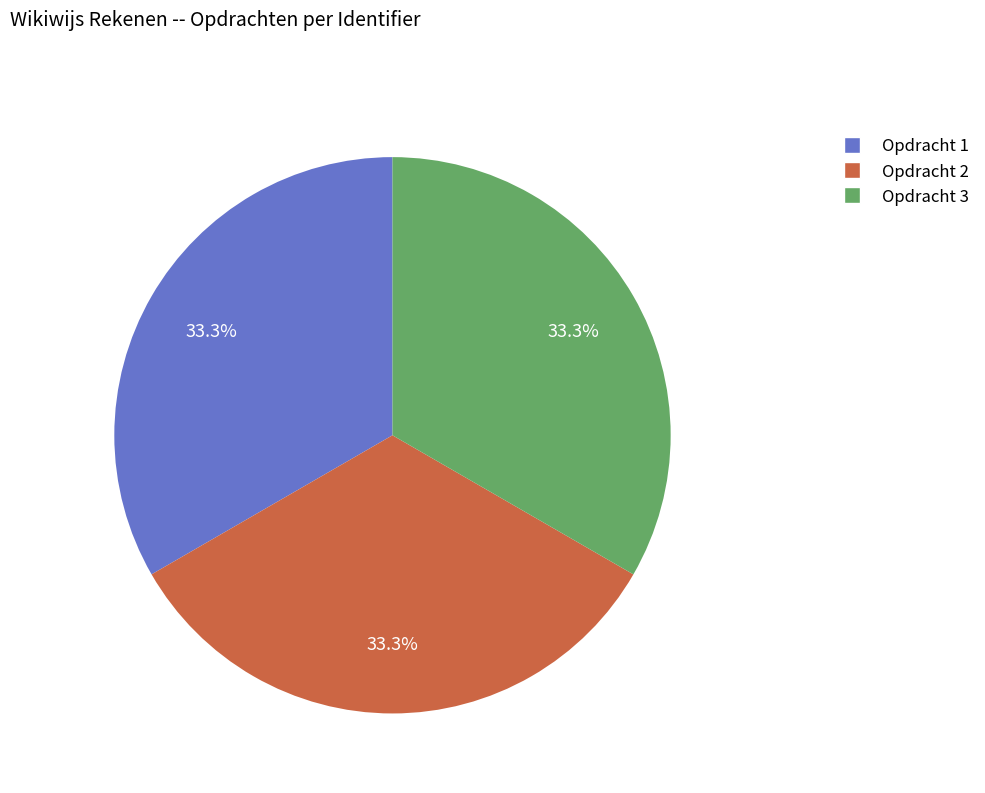

To the nearest percent, what percentage of the pie is Opdracht 3?

33%